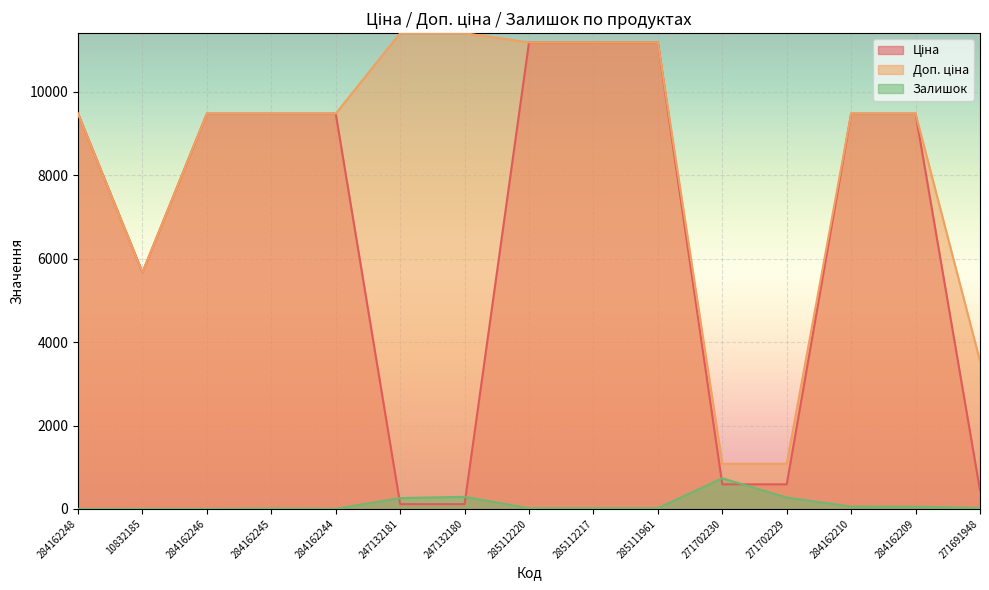

What is the difference between the second highest and second lowest values in the Ціна series?

11074.1